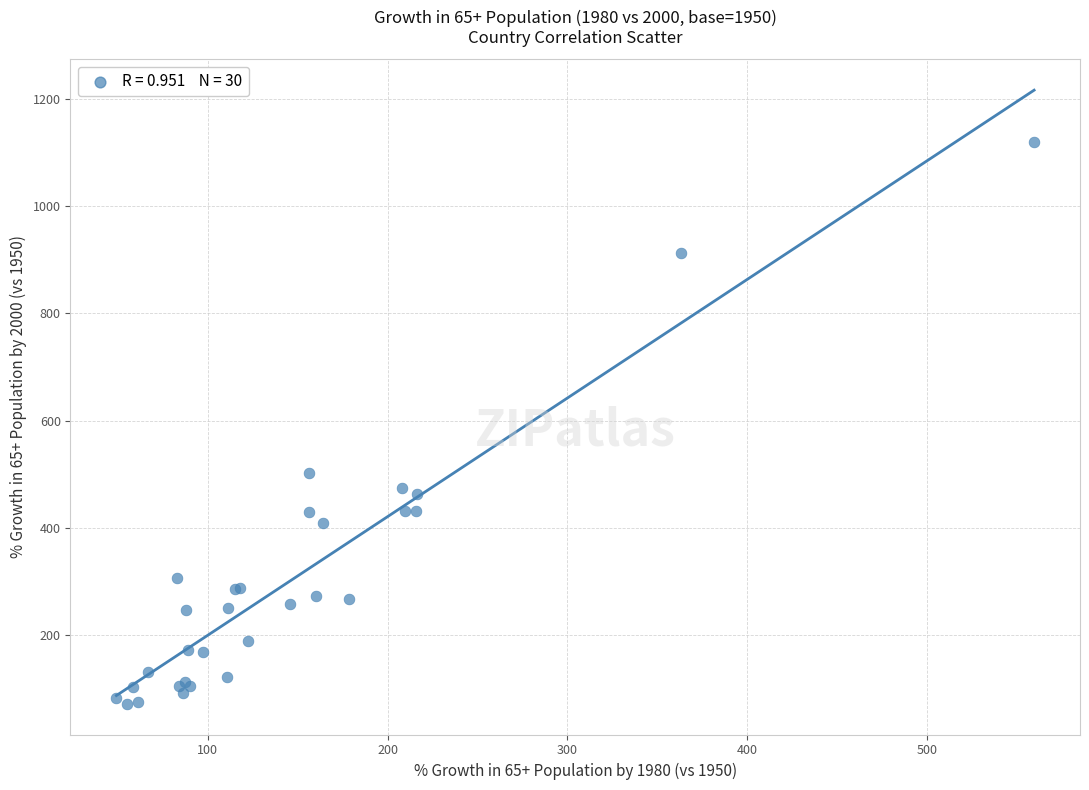

What Y value in the scatter plot is closest to 596?

501.6